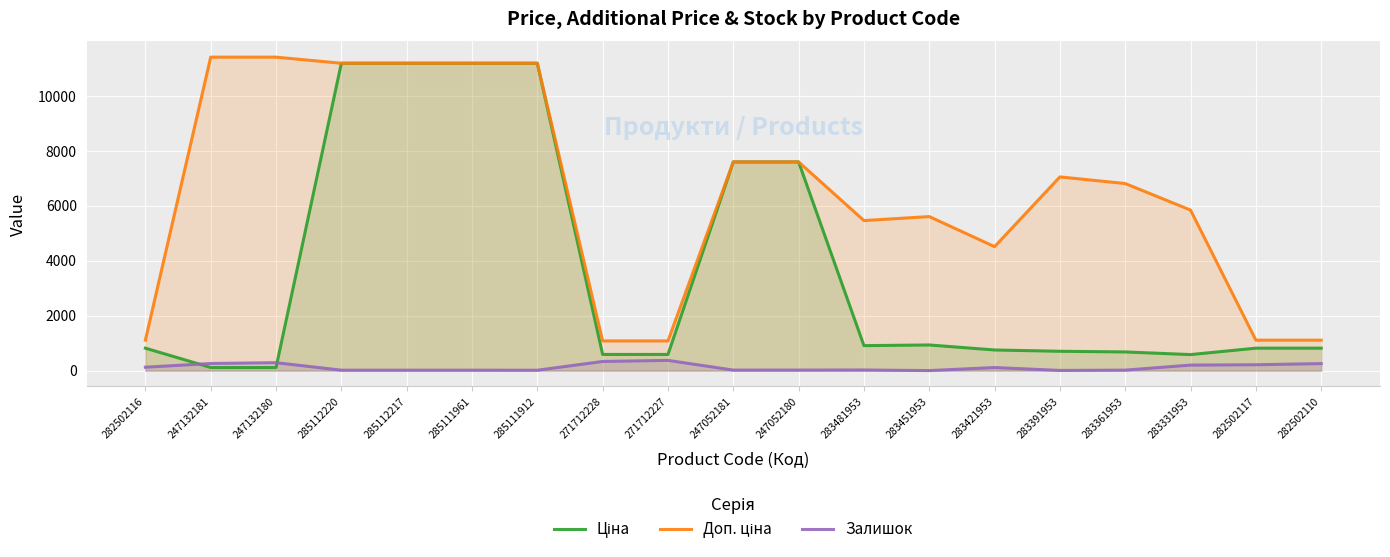

What position from the right is 282502110?

1